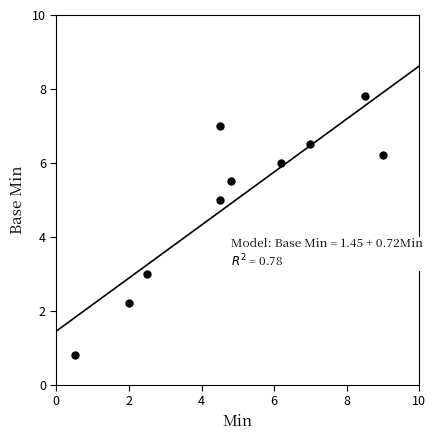

What is the range of X values (max minus min)?

8.5